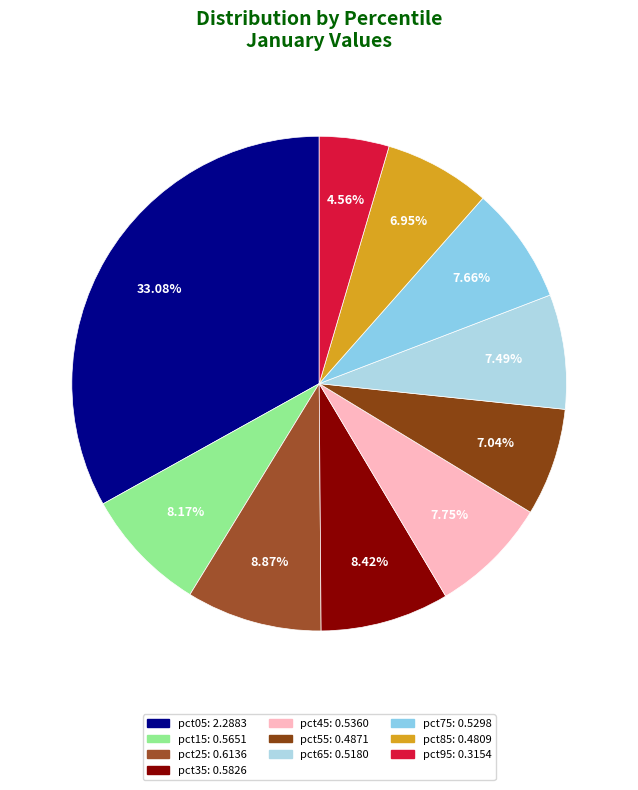

How many slices are in this pie chart?

10